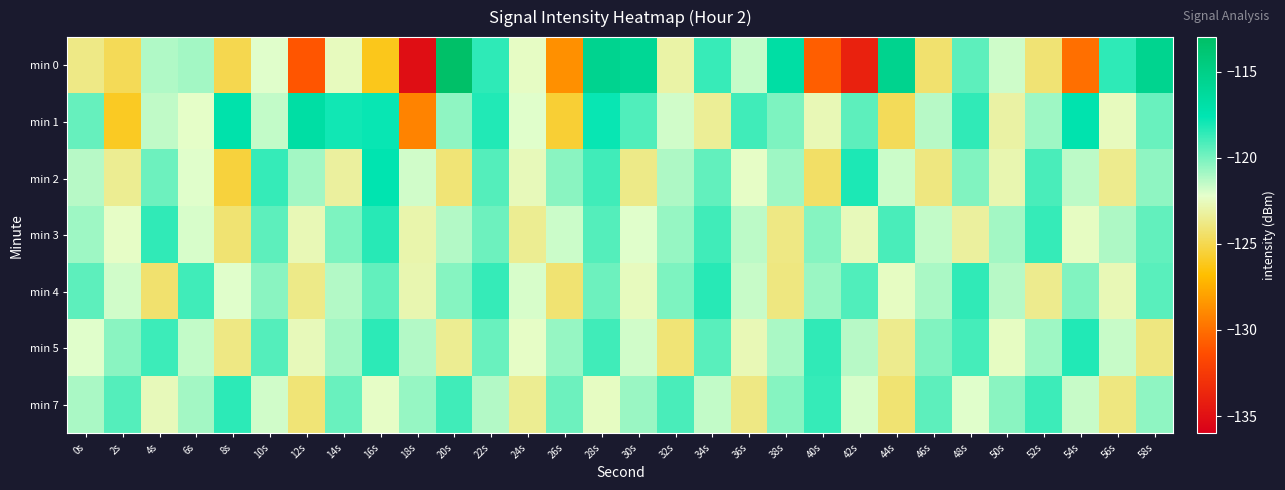

Which series has the largest range (max minus min)?

min 0